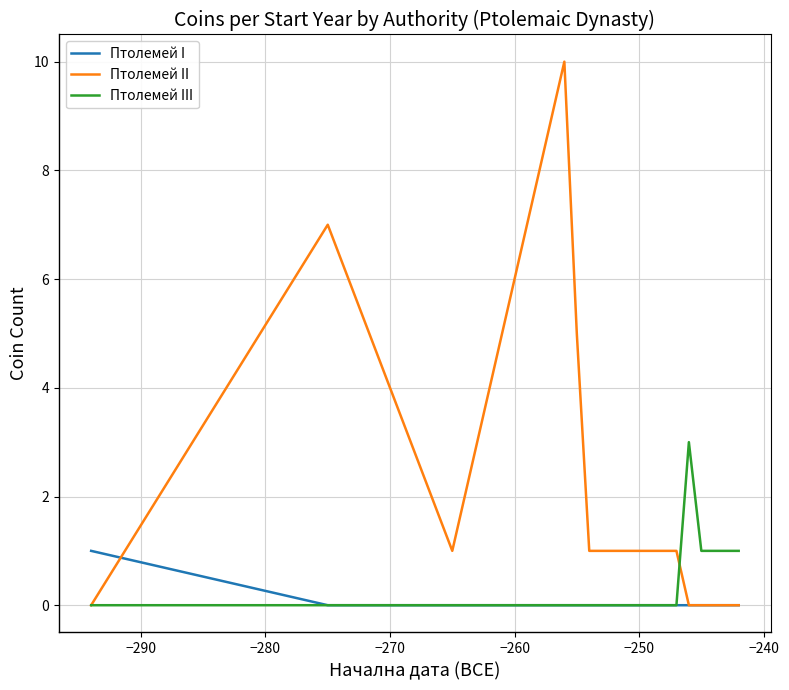

What is the maximum value for Птолемей III?

3